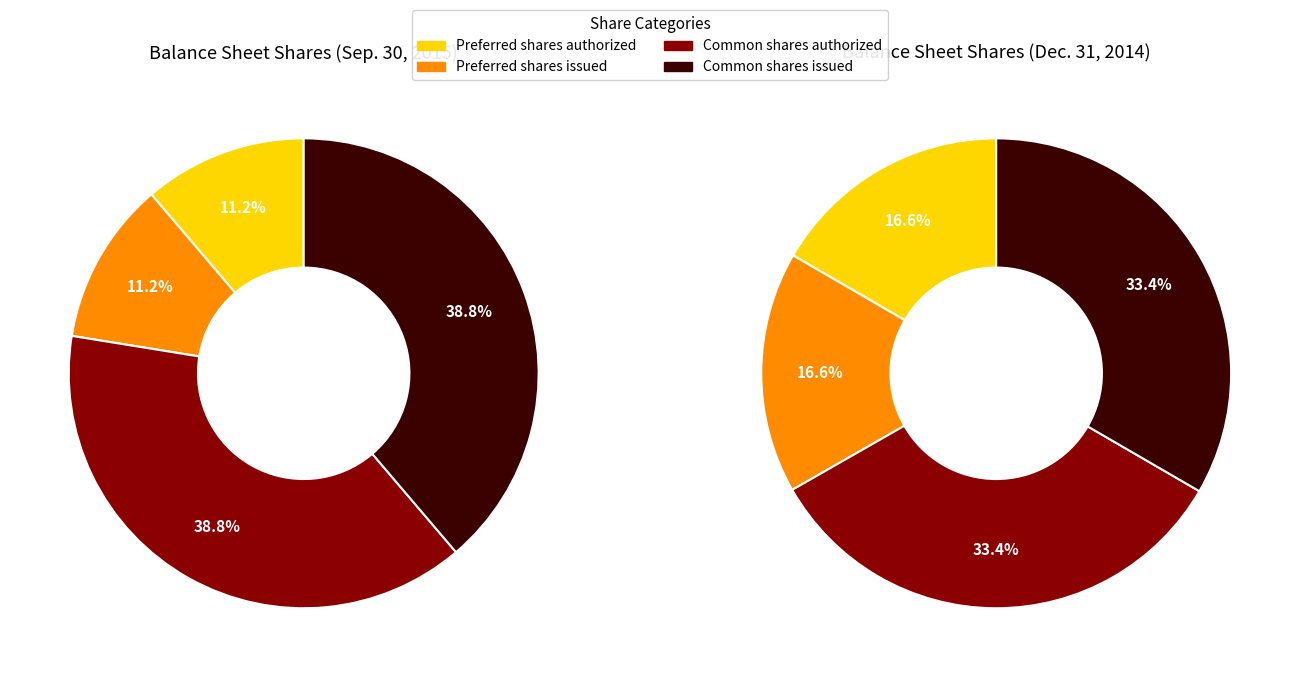

To the nearest percent, what is the difference between the Common shares authorized and Preferred shares authorized slice percentages?

17%